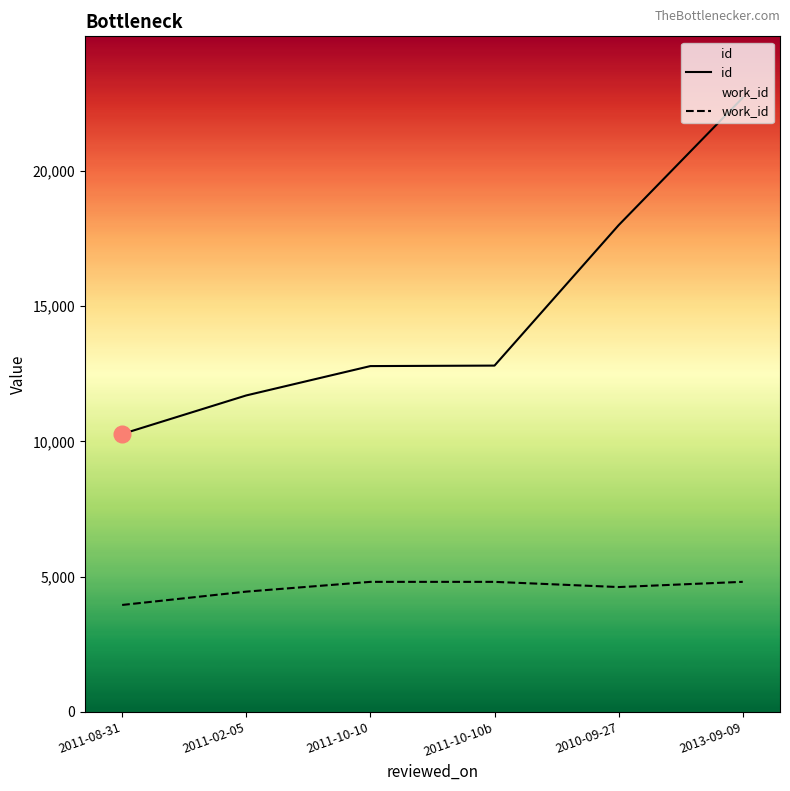

Is it true that work_id equals 3948 at 2011-08-31?

True